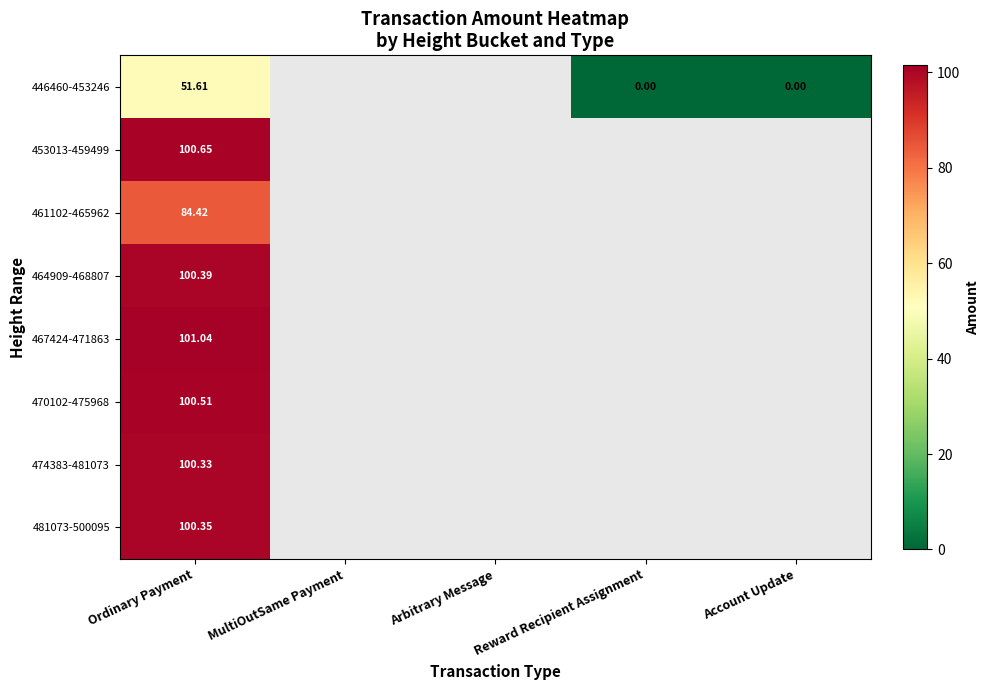

At which label is 461102-465962 closest to 84?

Ordinary Payment